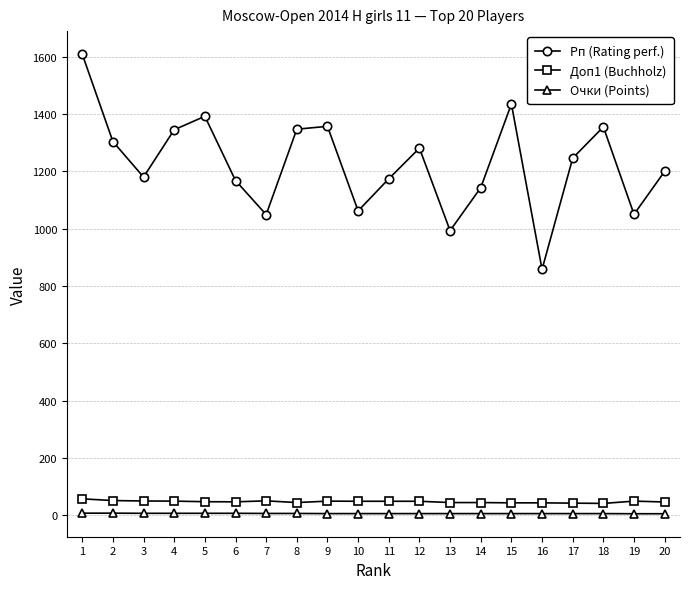

How many lines are shown in the chart?

3